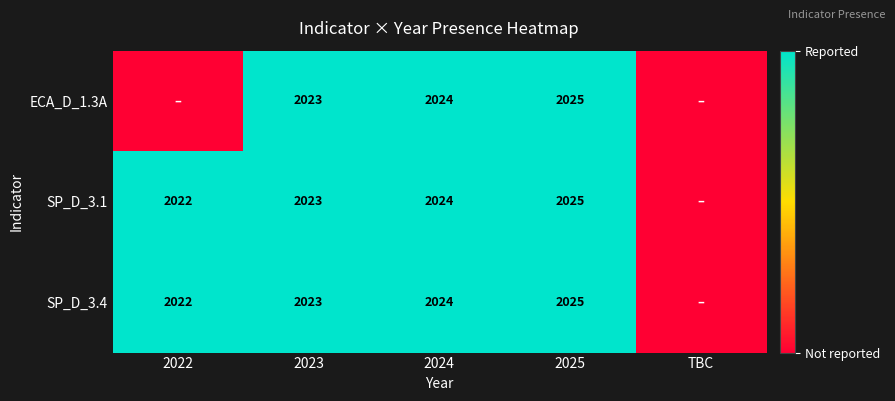

The value of SP_D_3.4 at 2024 is 2651. True or false?

False